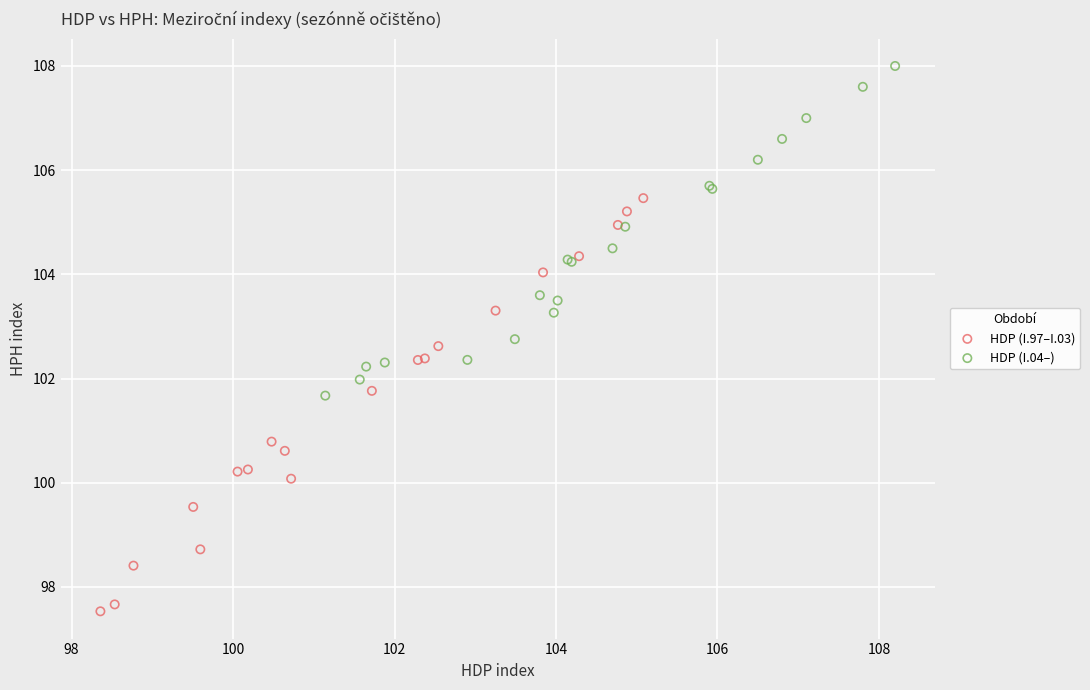

Which series contains the highest Y value?

HDP (I.04–)